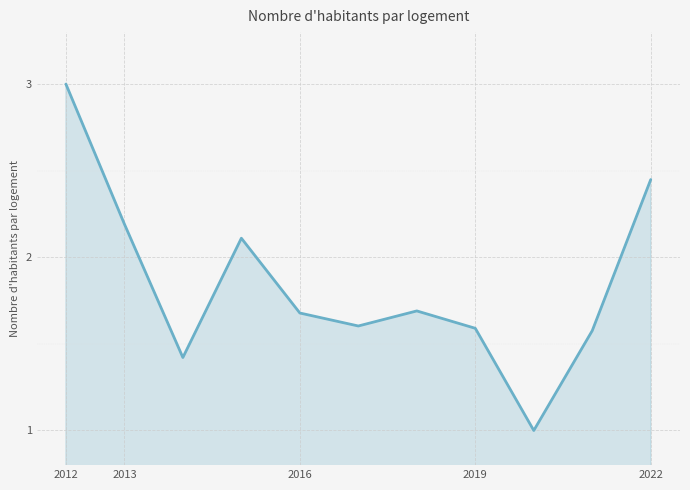

What is the difference between the maximum and minimum values?

2.0